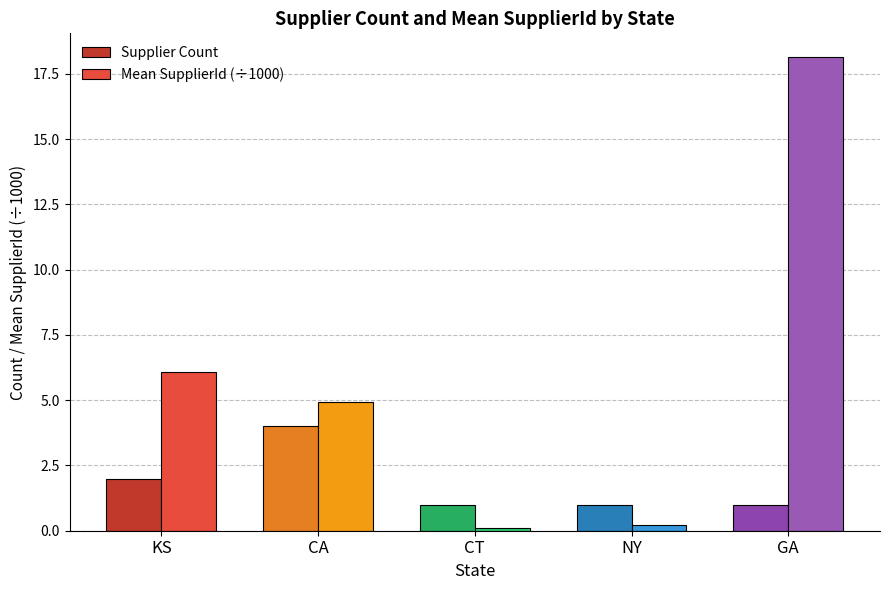

Does the chart contain any negative values?

No